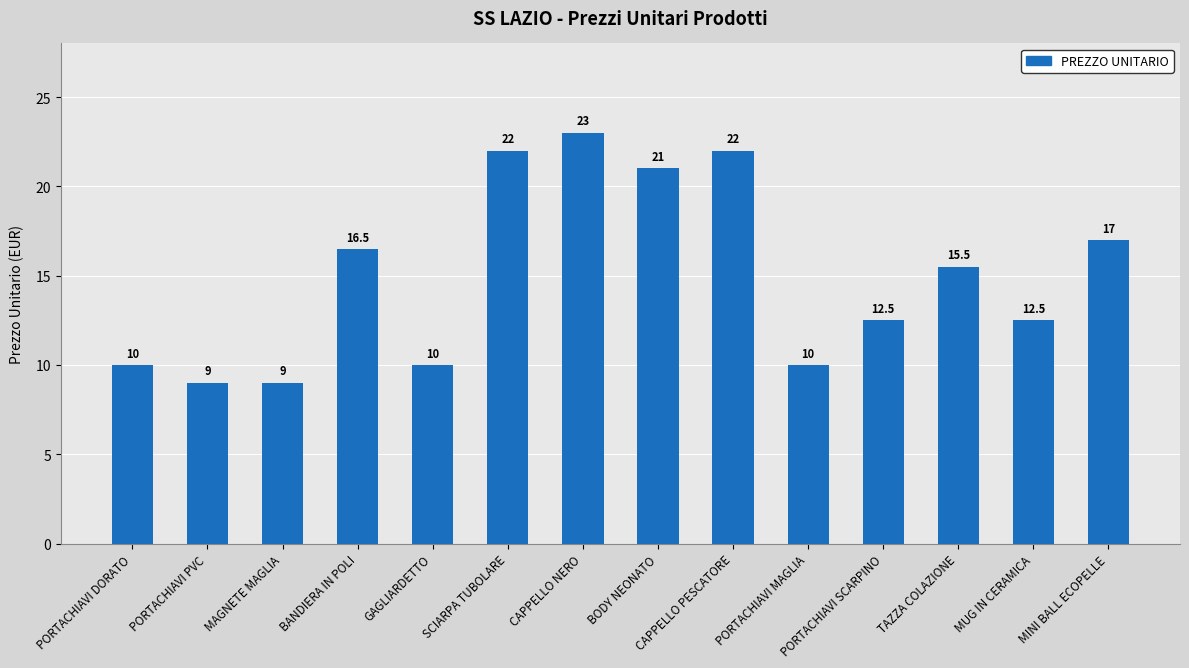

What is the greatest value displayed?

23.0